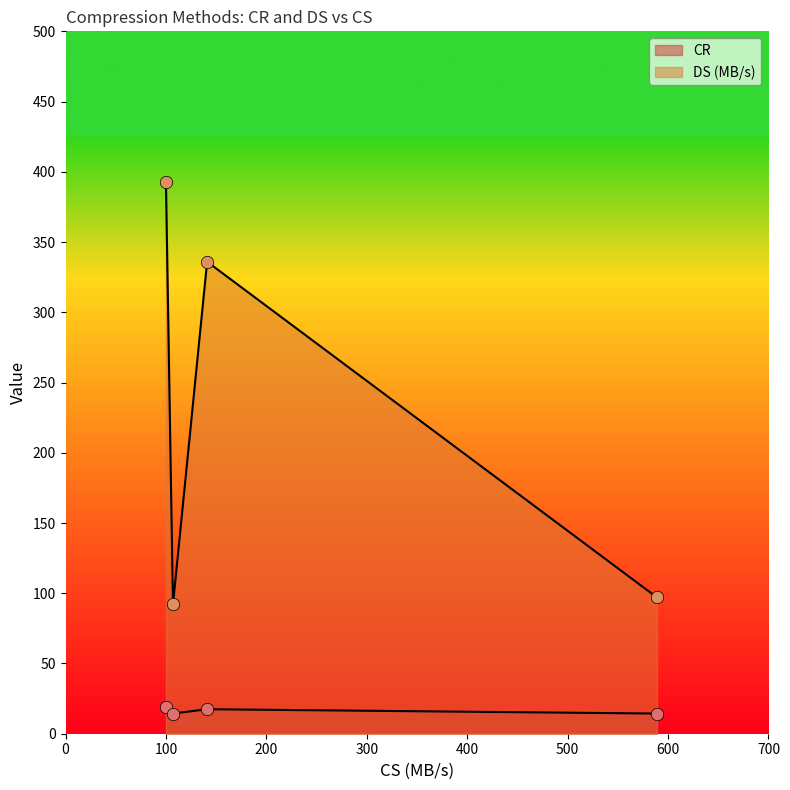

Which series reaches the minimum Y coordinate?

CR